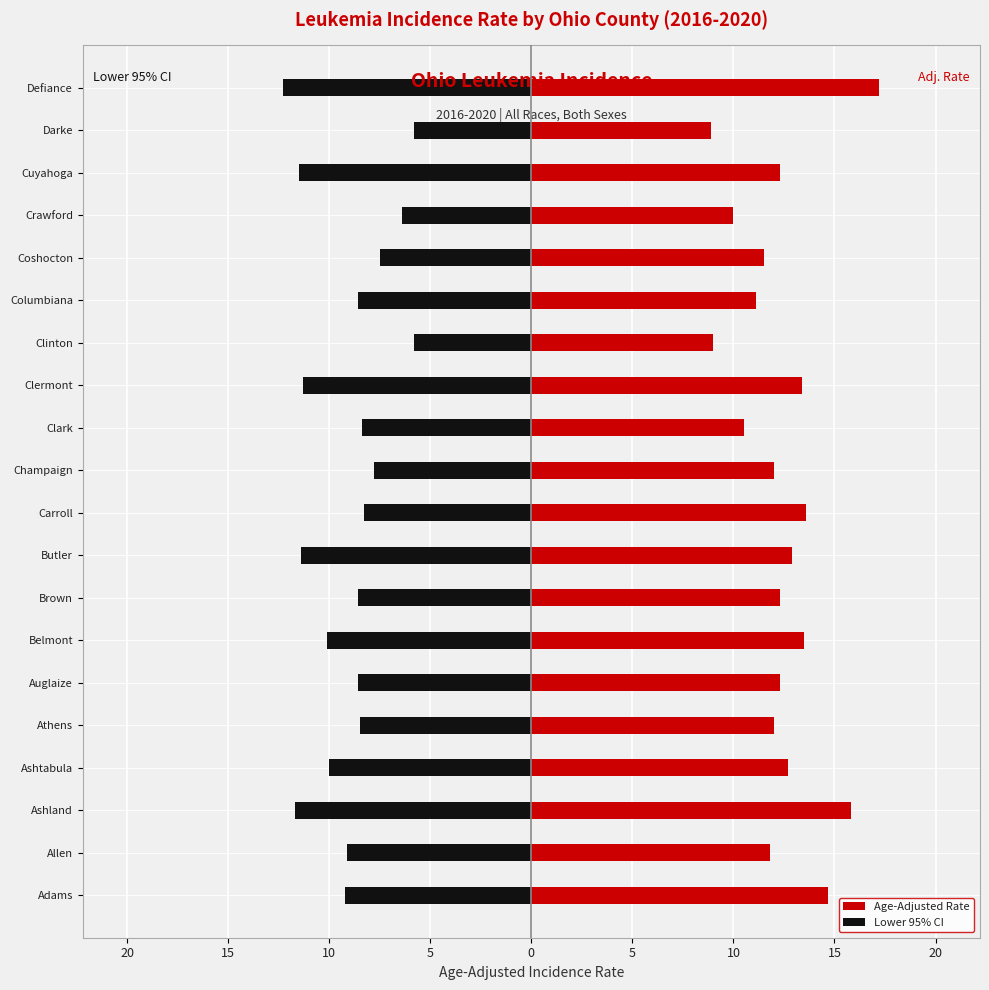

At how many categories does at least one series exceed -11?

20